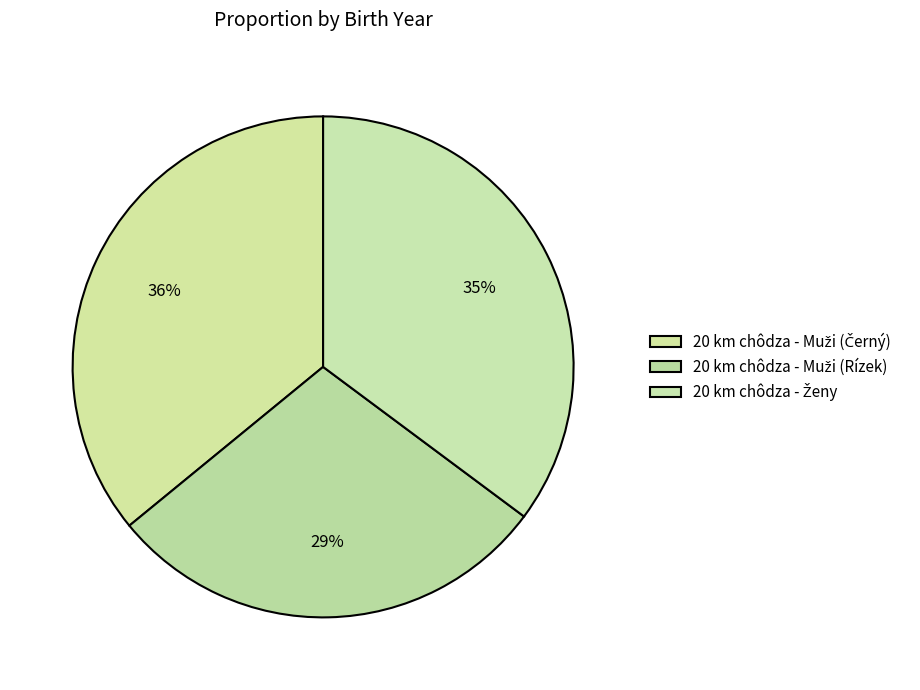

True or false: 20 km chôdza - Muži (Černý) accounts for 46% of the total.

False